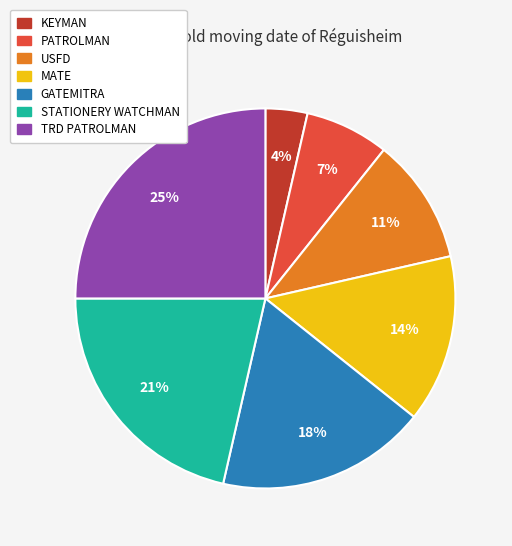

Do TRD PATROLMAN and USFD together represent more than half of the pie?

No